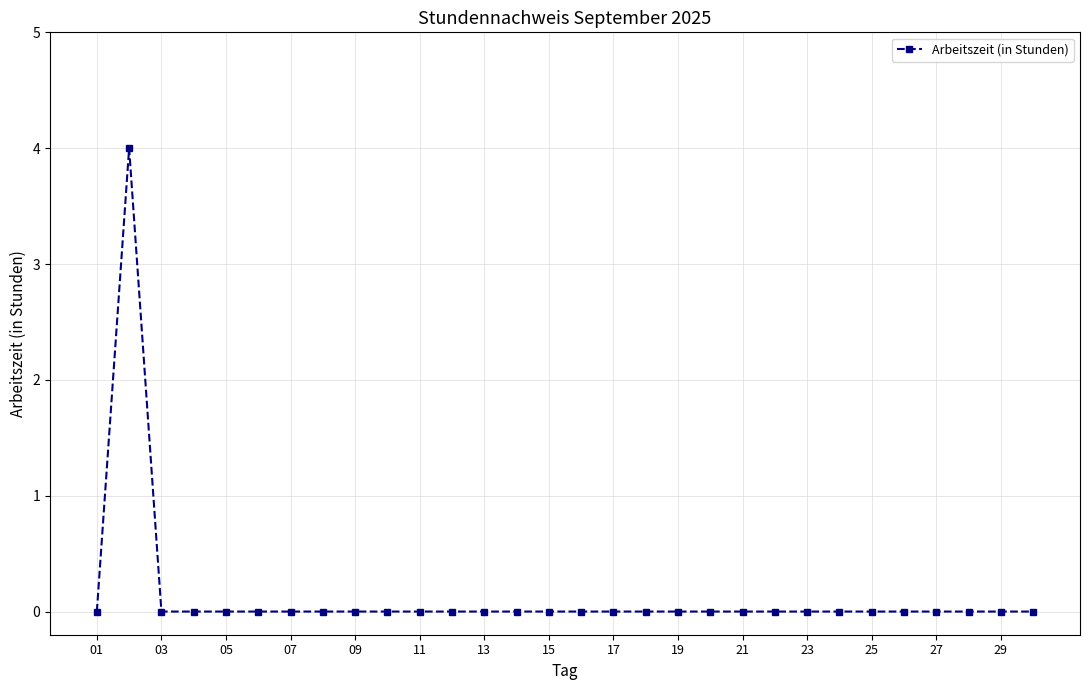

Does the chart display data point markers on the line(s)?

Yes